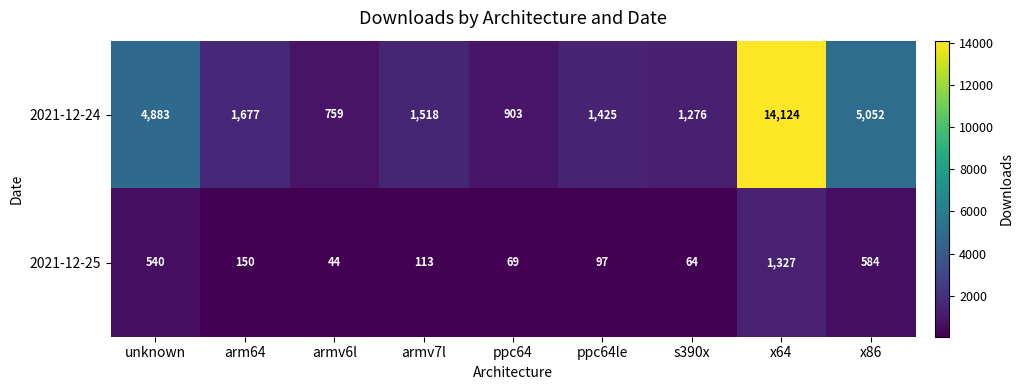

Which category has the lowest value in the 2021-12-24 series?

armv6l